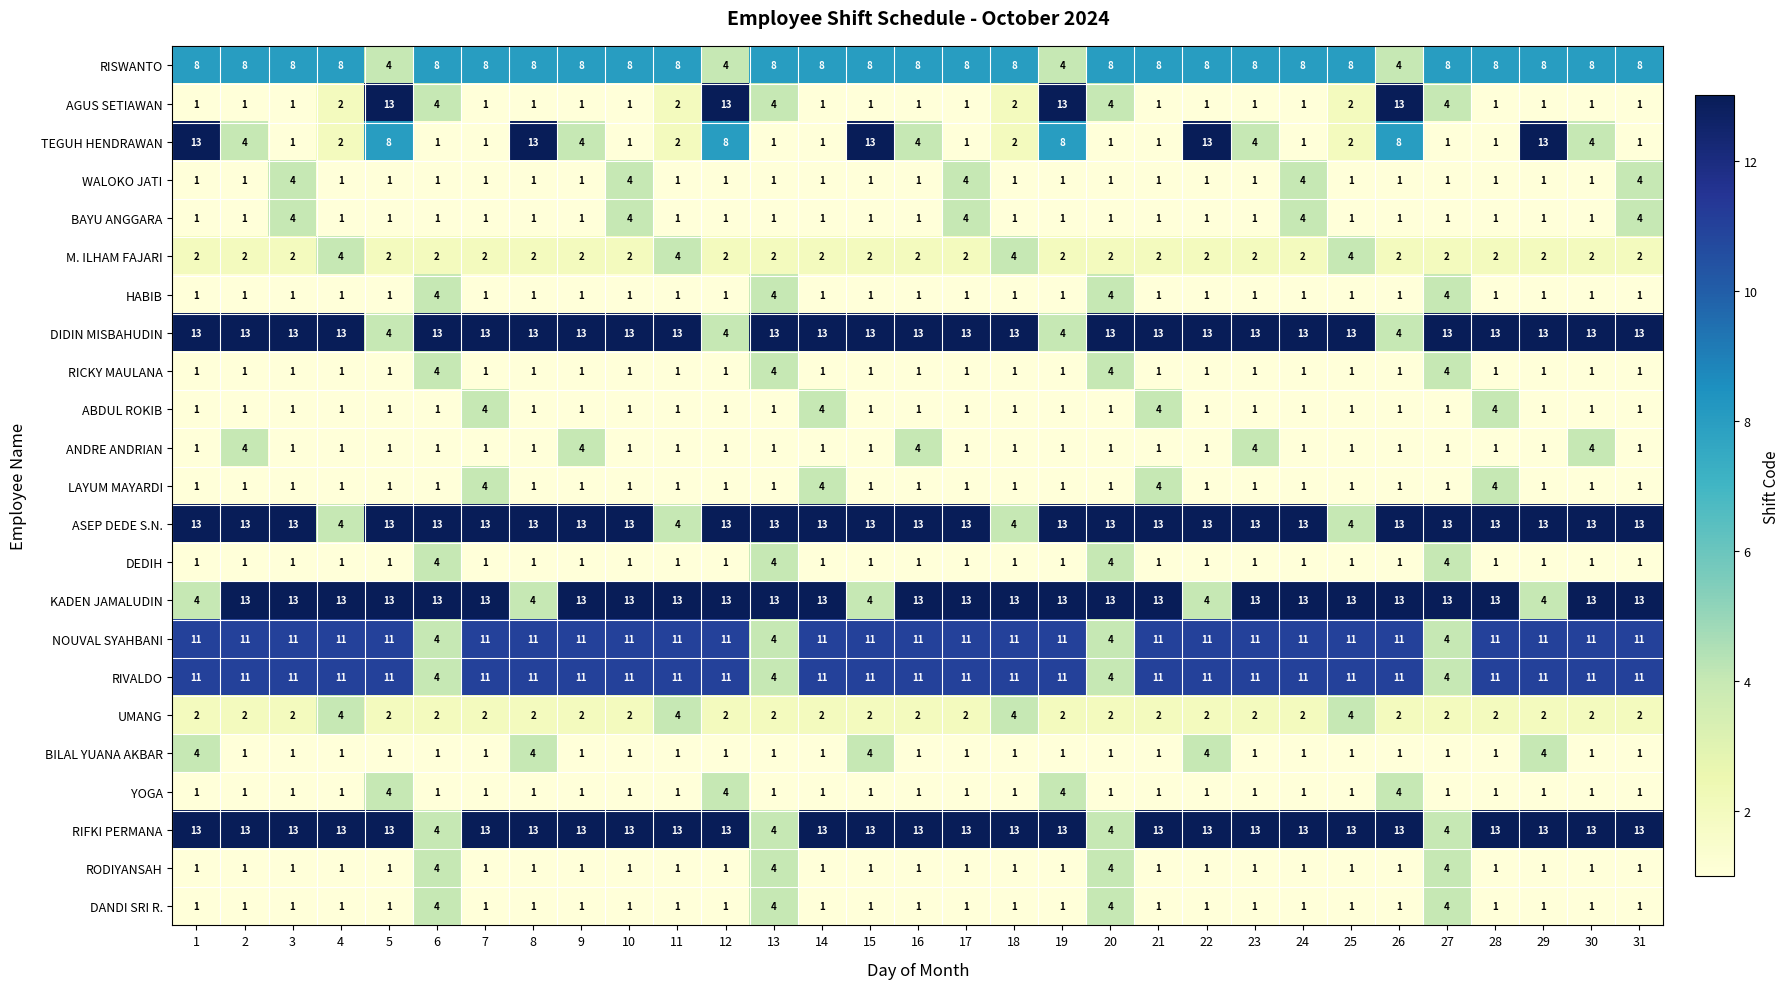

Is it true that BILAL YUANA AKBAR equals 1 at 21?

True